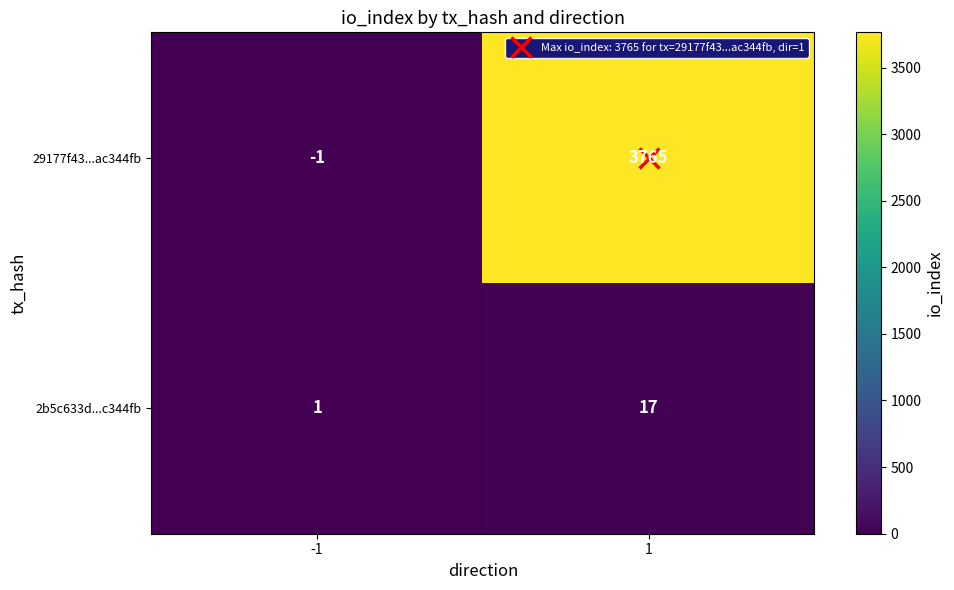

What is the highest value of the 29177f43...ac344fb series?

3765